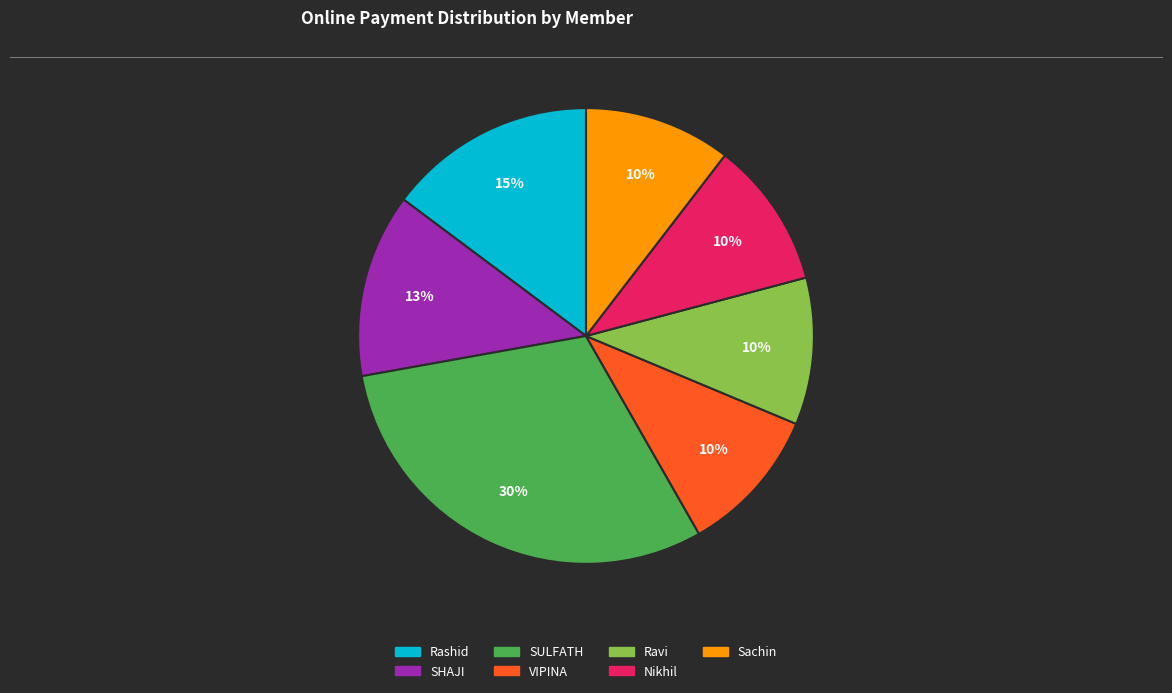

To the nearest percent, what is the difference between the largest and smallest slice percentages?

20%